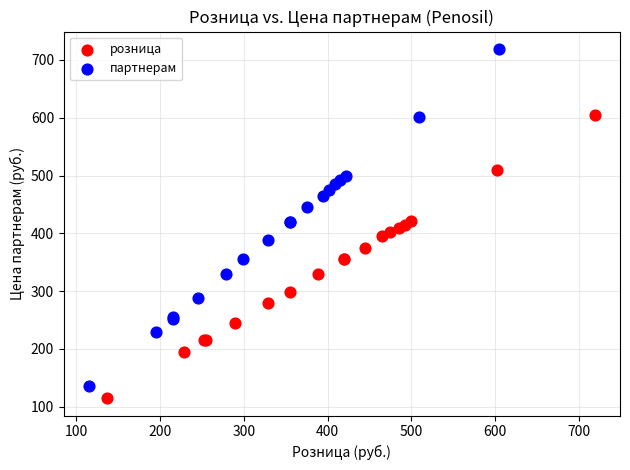

Which series has the widest spread of Y values?

партнерам